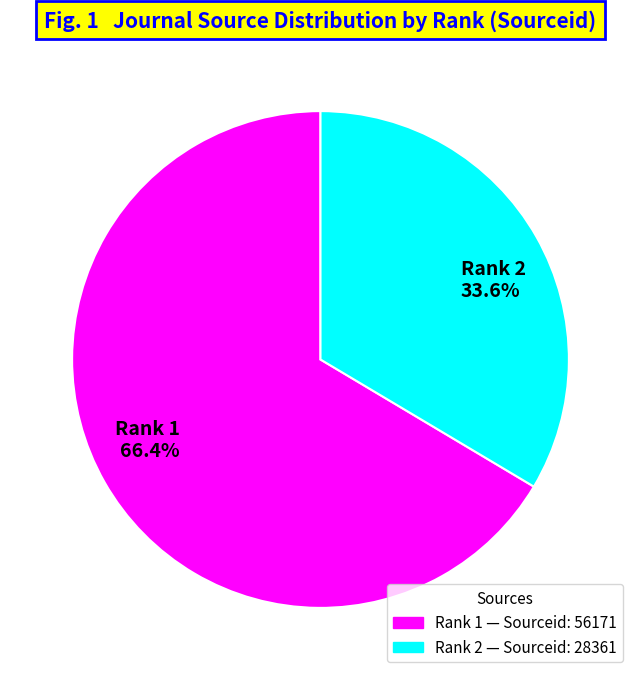

What is the ratio of the value at Rank 2 33.6% to the value at Rank 1 66.4%?

0.5